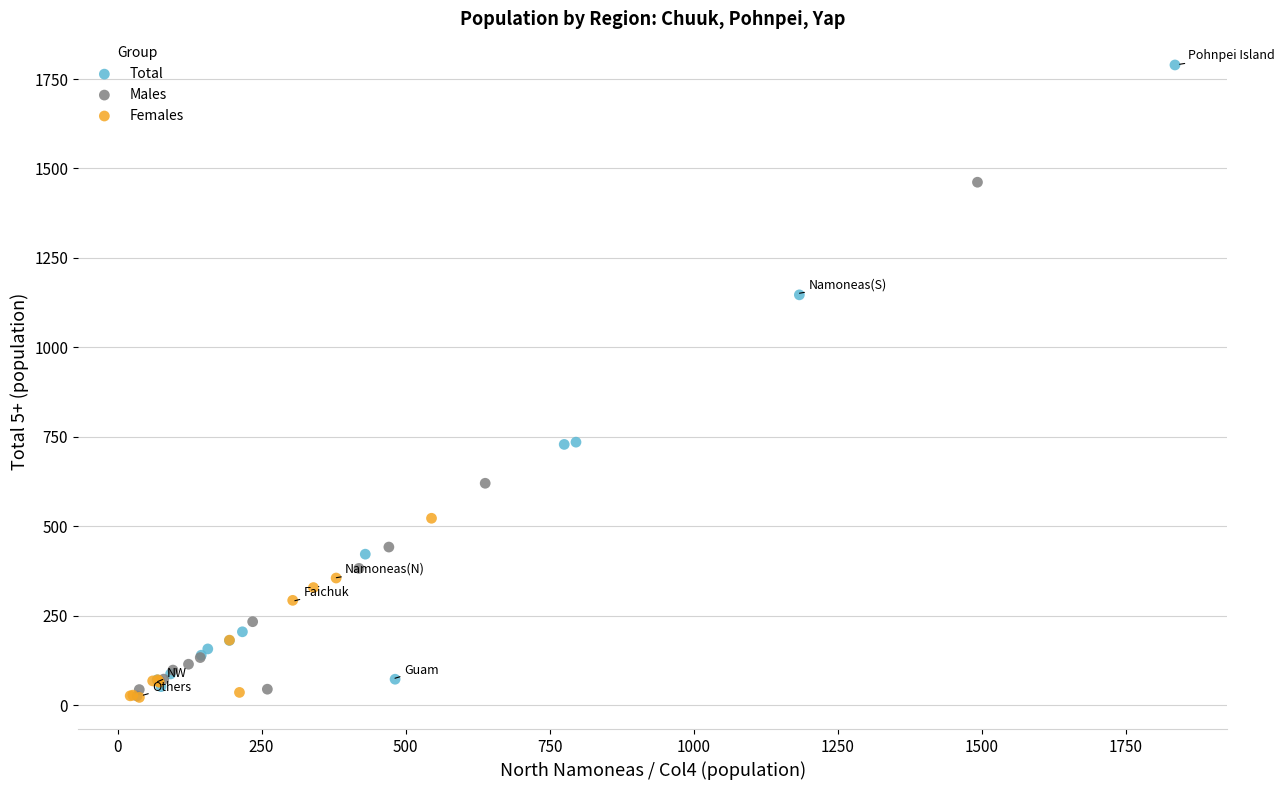

Which series reaches the maximum Y coordinate?

Total